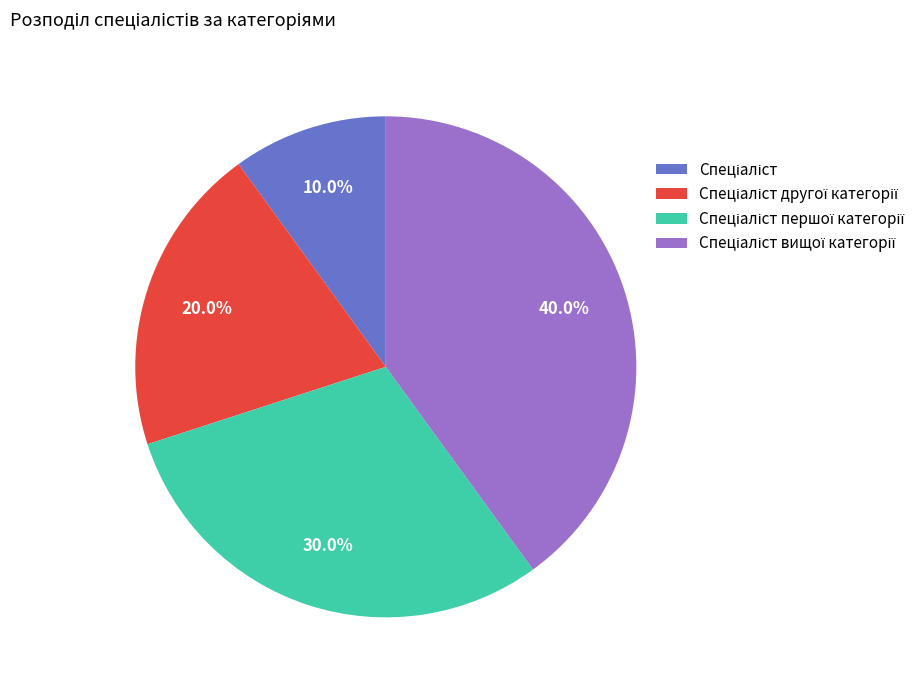

Does any single category account for the majority?

No